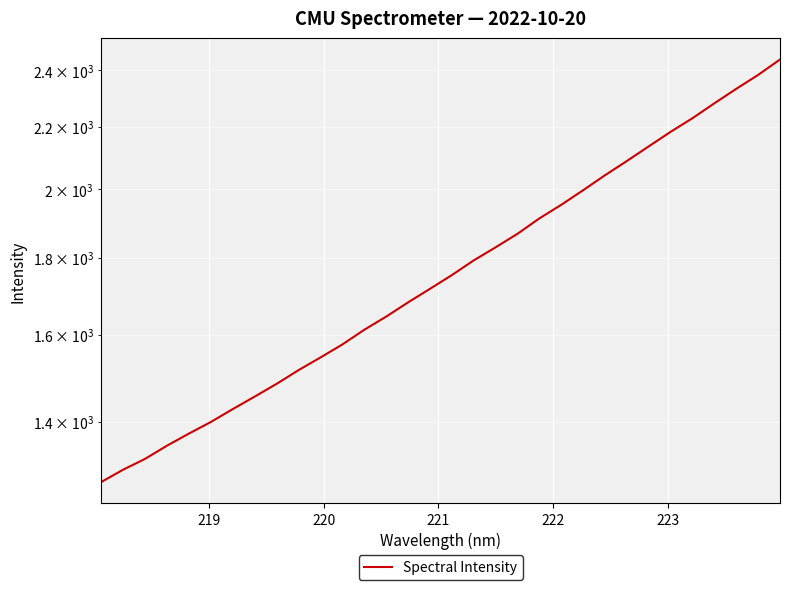

Reading left to right, extract all data points from this chart.

1276.8	1301.3	1323.0	1350.0	1375.3	1400.0	1427.9	1455.5	1484.2	1515.7	1545.4	1576.5	1612.4	1645.3	1681.6	1716.8	1753.4	1793.4	1829.7	1868.1	1912.7	1953.0	1997.2	2043.6	2088.7	2136.1	2184.3	2230.4	2281.9	2333.0	2383.3	2440.3